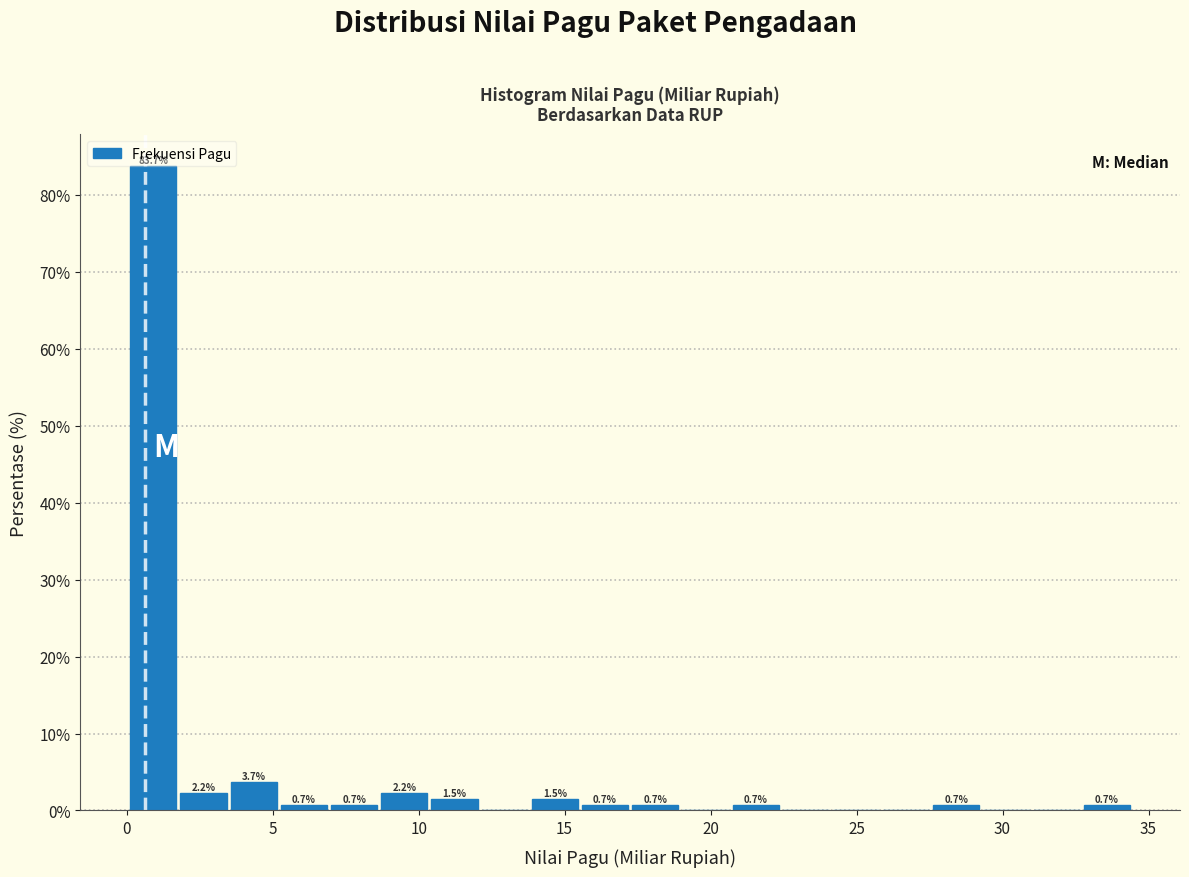

Read against the x-axis, roughly where is the centre of the tallest bar?

1.0